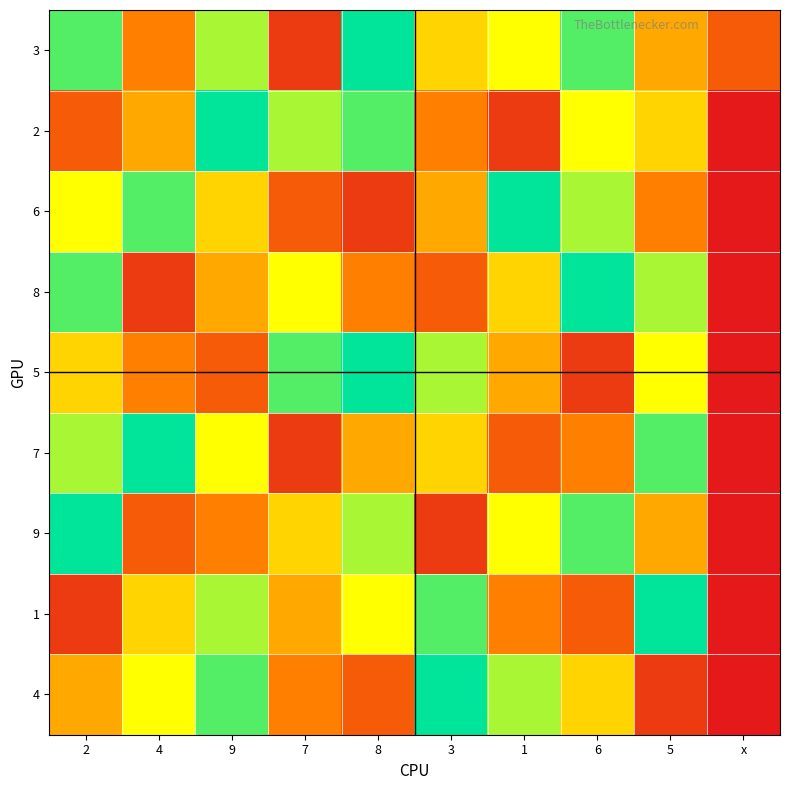

At how many categories does at least one series exceed 6?

9